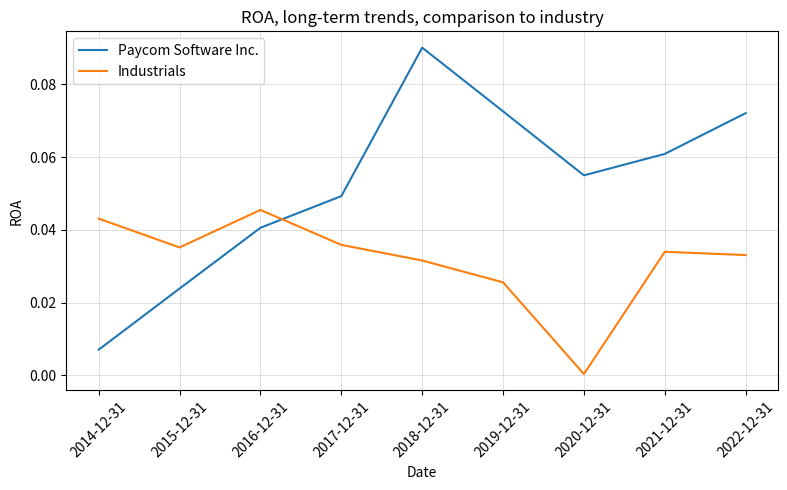

How many lines are shown in the chart?

2